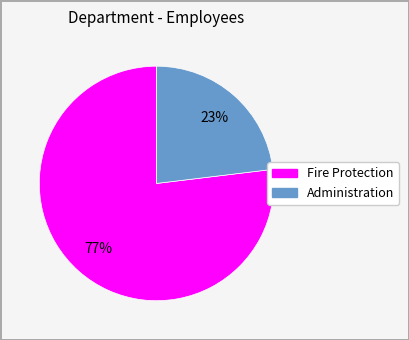

How many slices are in this pie chart?

2